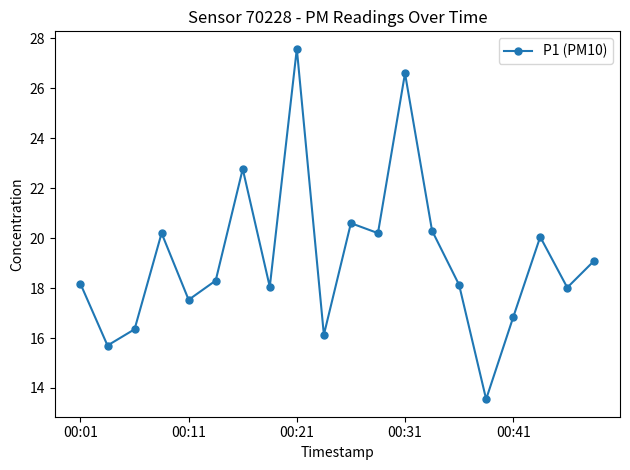

What is the minimum value shown in the chart?

13.6